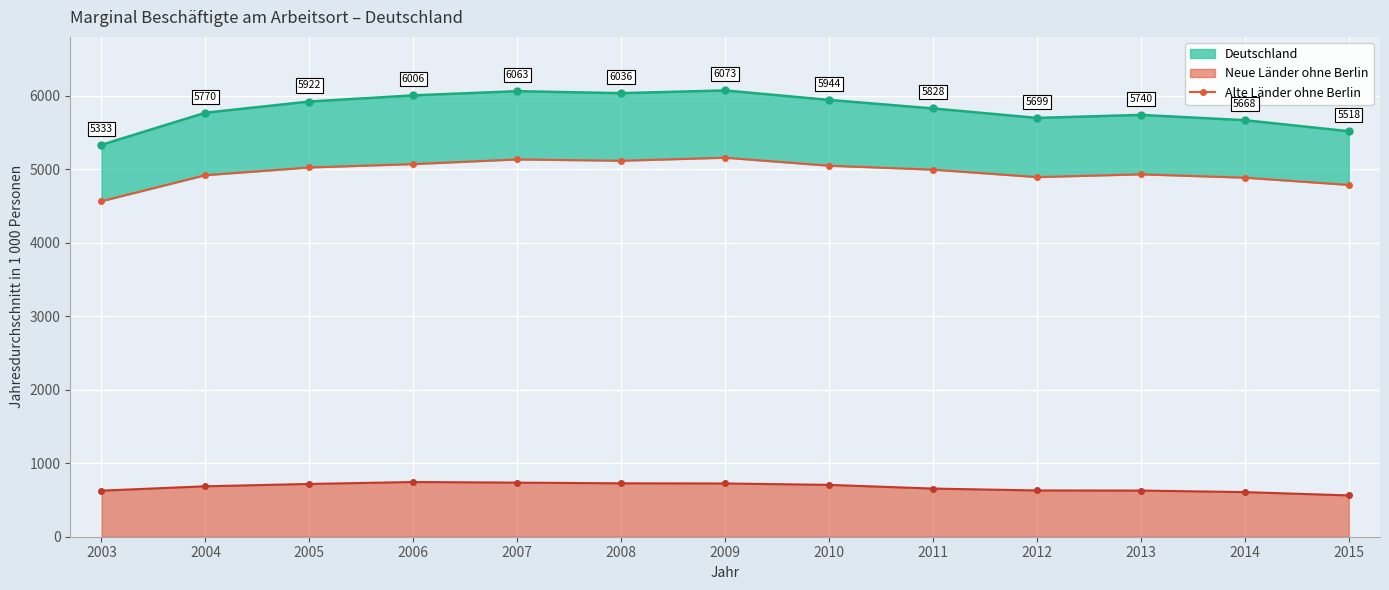

Does the chart display data point markers on the line(s)?

Yes